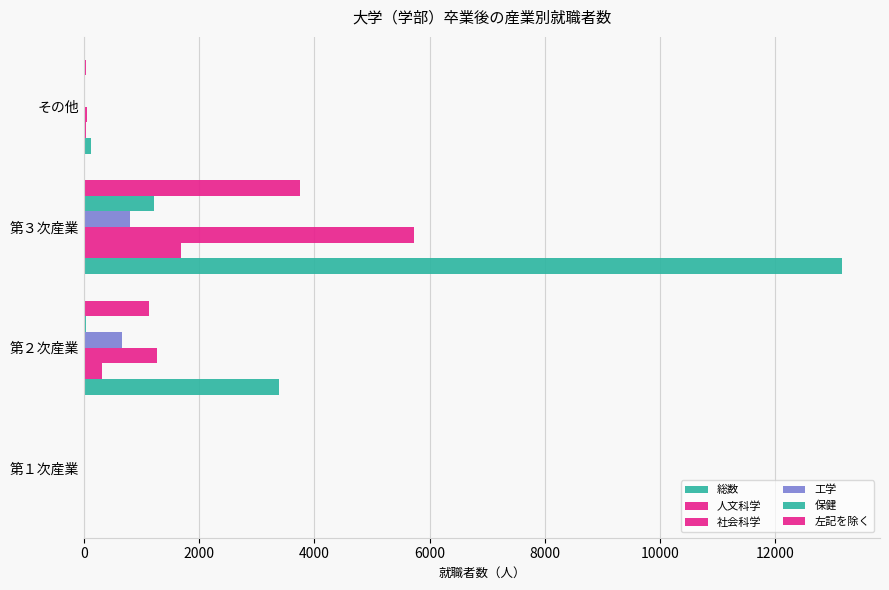

How many distinct data groups are displayed?

6